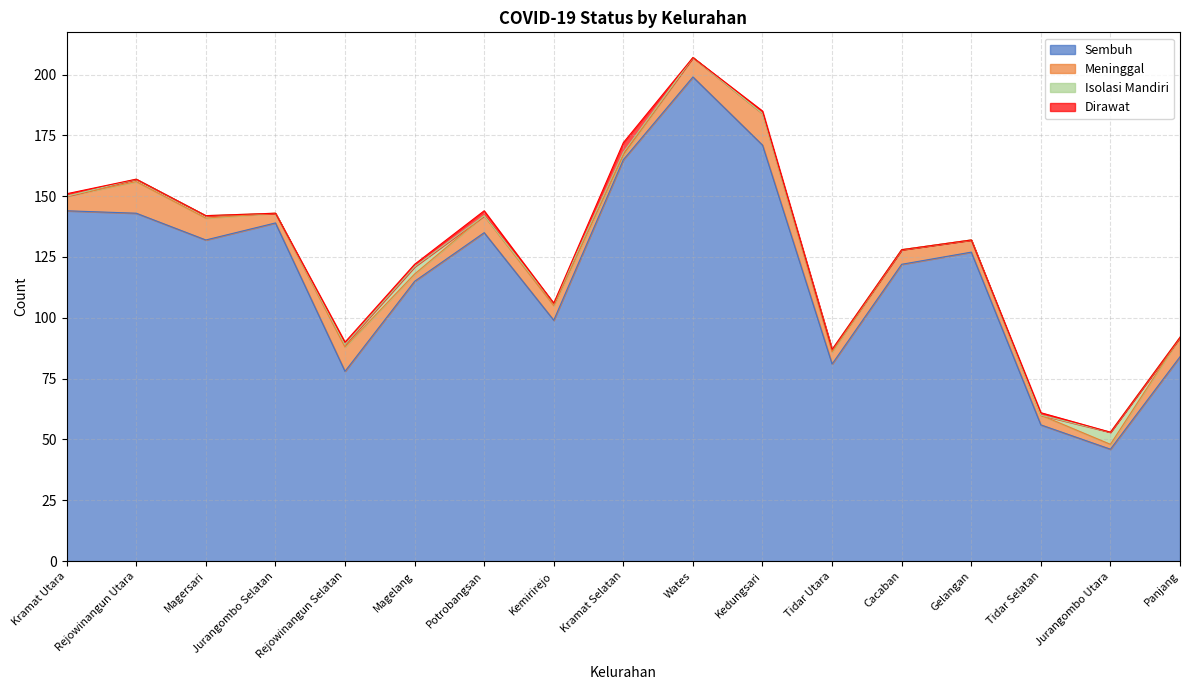

Reading left to right, list all the values displayed in this chart.

Sembuh: 144	143	132	139	78	115	135	99	165	199	171	81	122	127	56	46	84
Meninggal: 6	13	9	4	10	3	7	6	2	8	13	5	6	5	4	2	8
Isolasi Mandiri: 0	1	1	0	1	3	0	1	1	0	0	1	0	0	0	5	0
Dirawat: 1	0	0	0	1	1	2	0	4	0	1	0	0	0	1	0	0